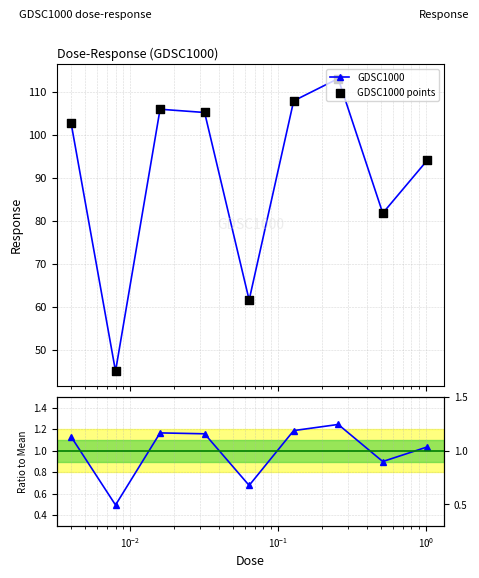

True or false: GDSC1000 has more than 2 points higher than both neighbors.

False